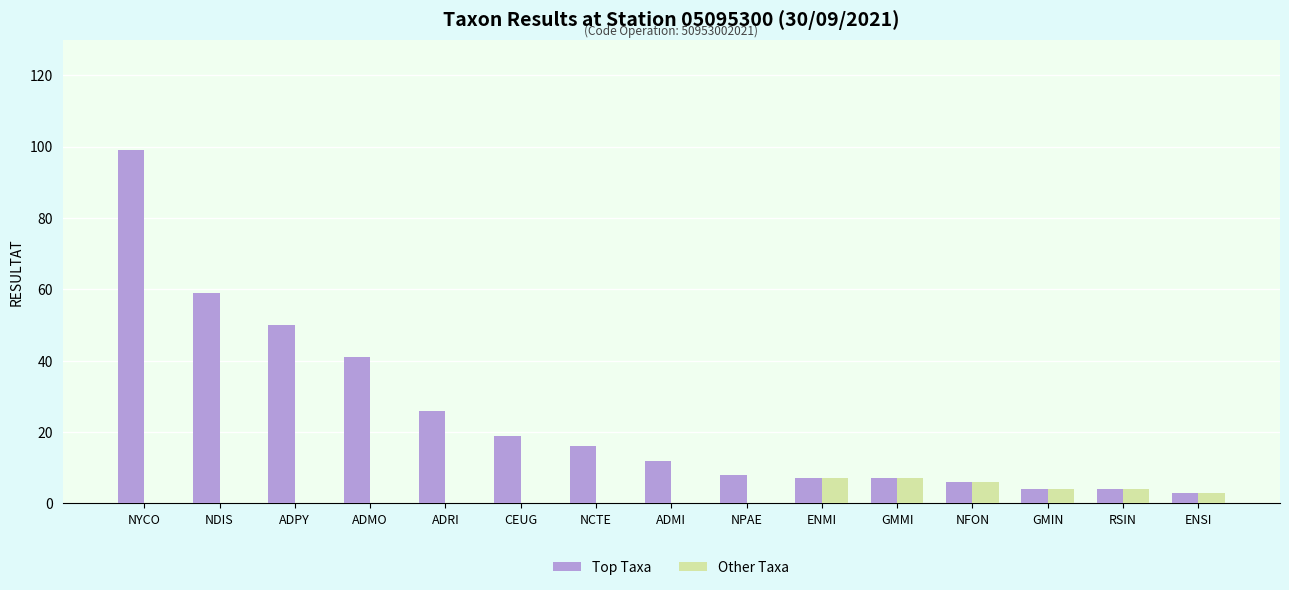

At which category is the sum across all series the highest?

NYCO